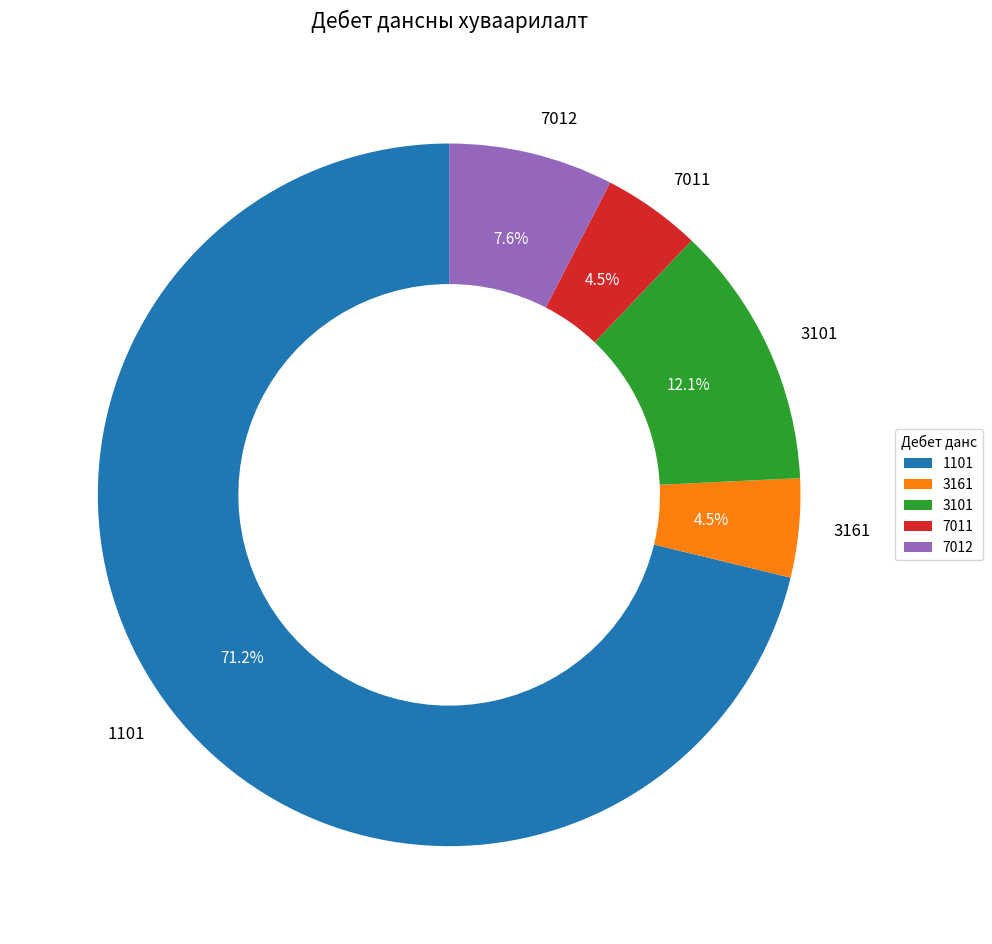

To the nearest percent, what is the average slice percentage?

20%